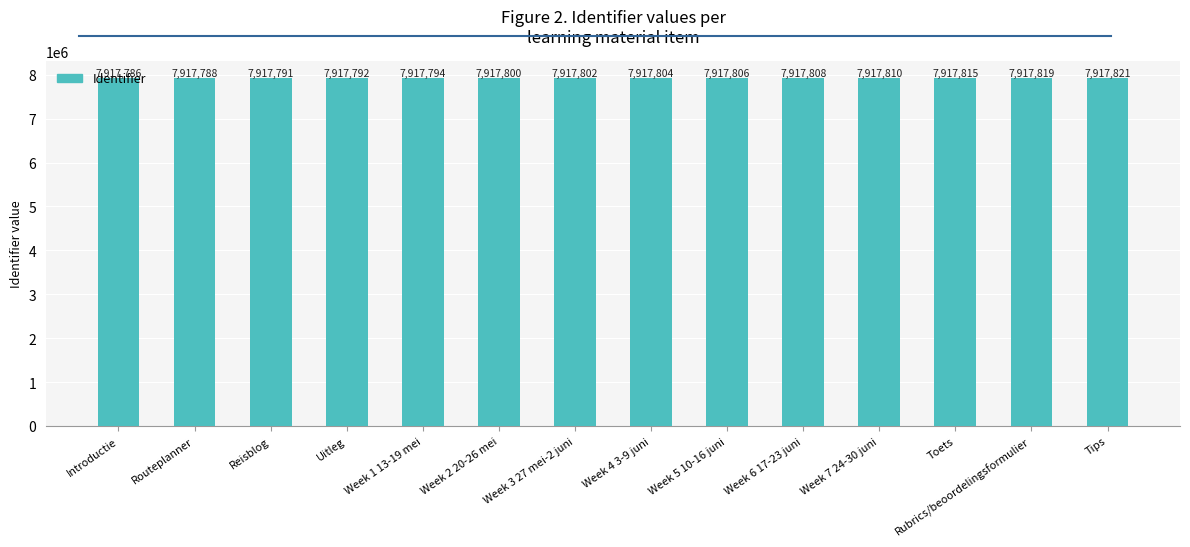

What is the difference between the maximum and minimum values?

35